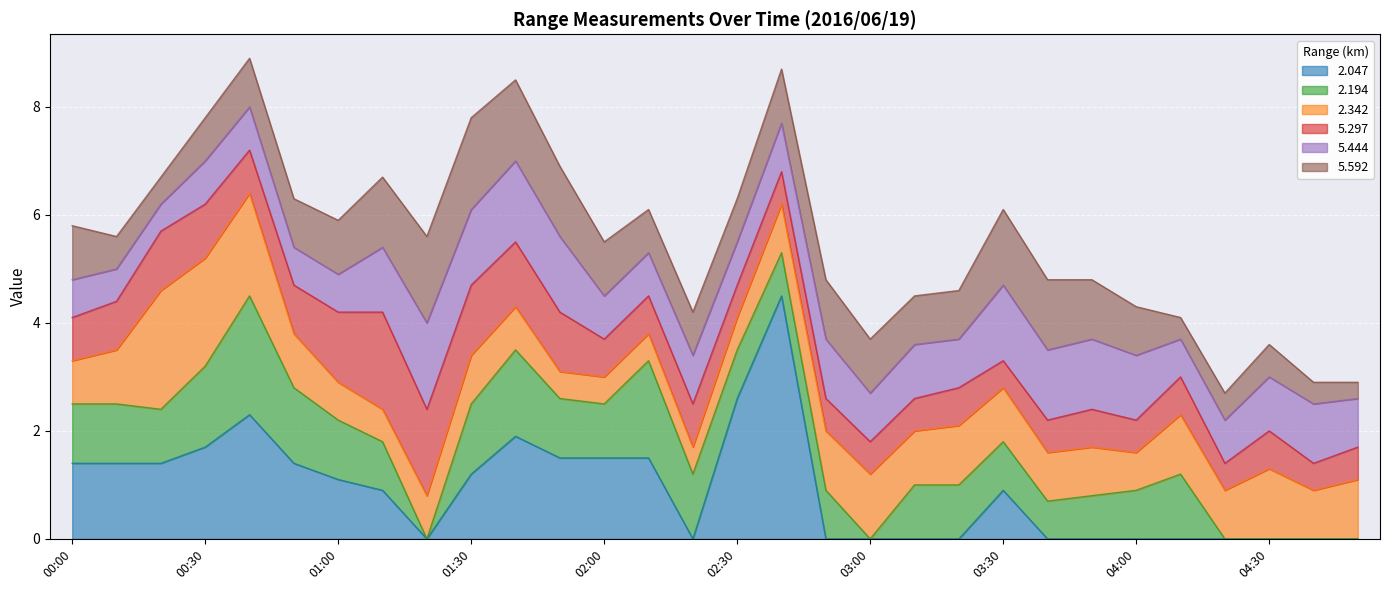

How many lines are shown in the chart?

6